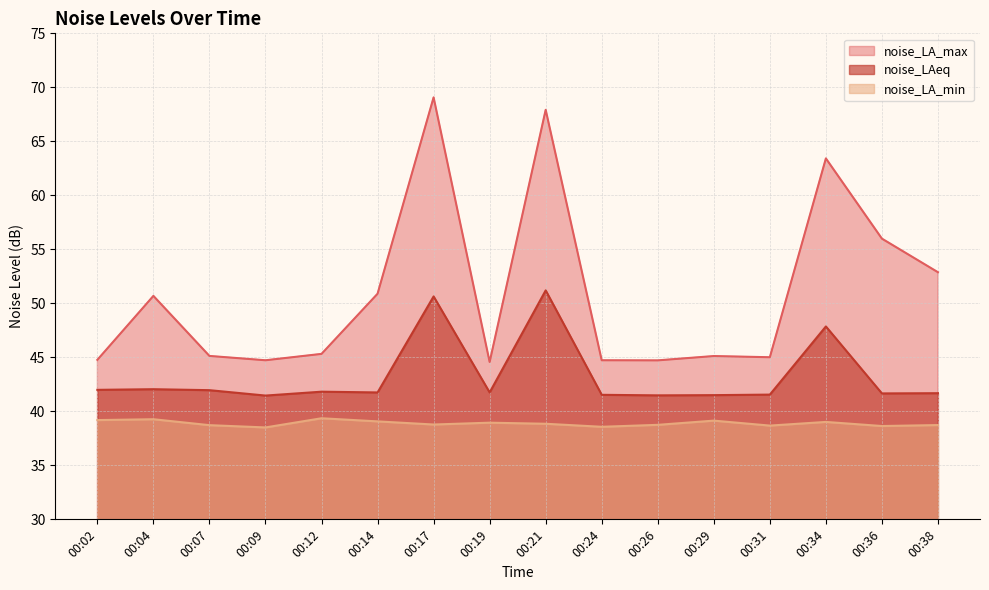

At which category is the sum across all series the highest?

00:17